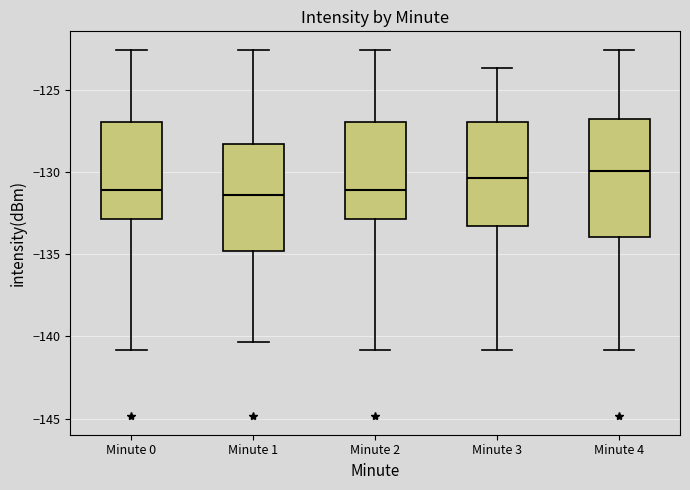

Reading left to right, read every box against the y-axis: the position of its median line, the range the box covers, and the ends of its whiskers. The values are not printed on the chart, so give them approximately, as read against the axis.

Minute 0: median -131.0, box -133.0 to -127.0, whiskers -141.0 to -122.5
Minute 1: median -131.5, box -135.0 to -128.5, whiskers -140.5 to -122.5
Minute 2: median -131.0, box -133.0 to -127.0, whiskers -141.0 to -122.5
Minute 3: median -130.5, box -133.5 to -127.0, whiskers -141.0 to -123.5
Minute 4: median -130.0, box -134.0 to -127.0, whiskers -141.0 to -122.5